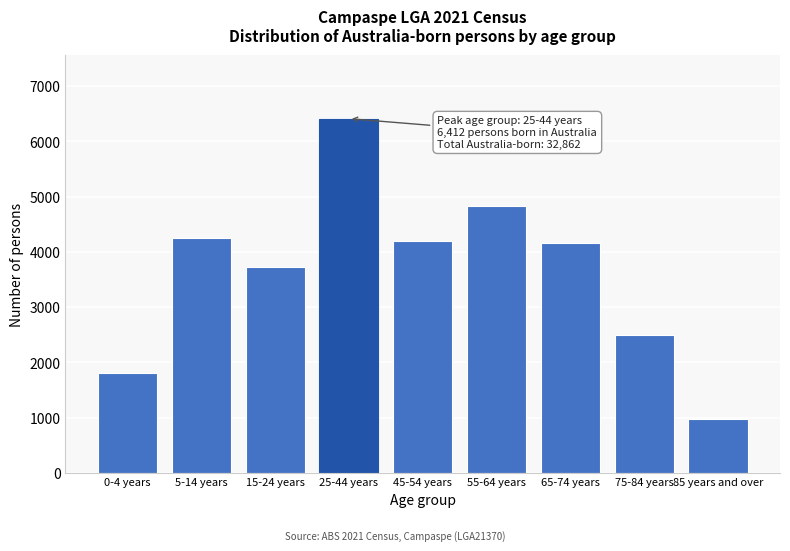

What is the label of the 1st bar from the left?

0-4 years